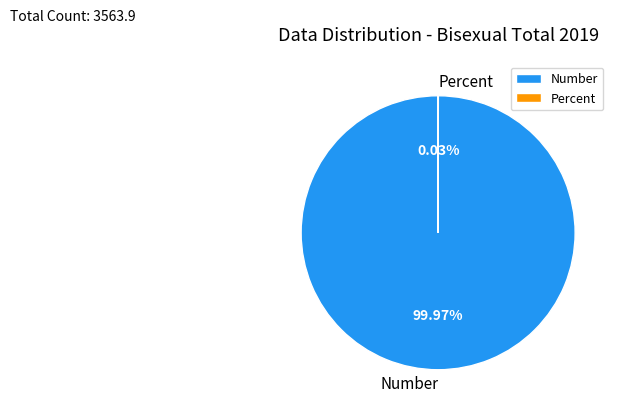

What percentage is the Number slice, to the nearest percent?

100%